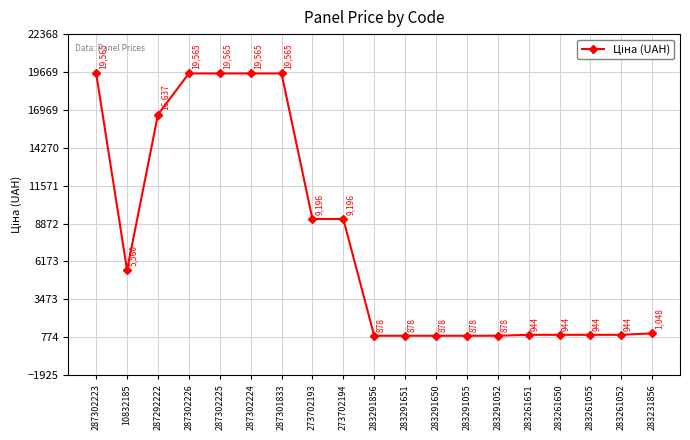

Read the value at 283261052.

944.2